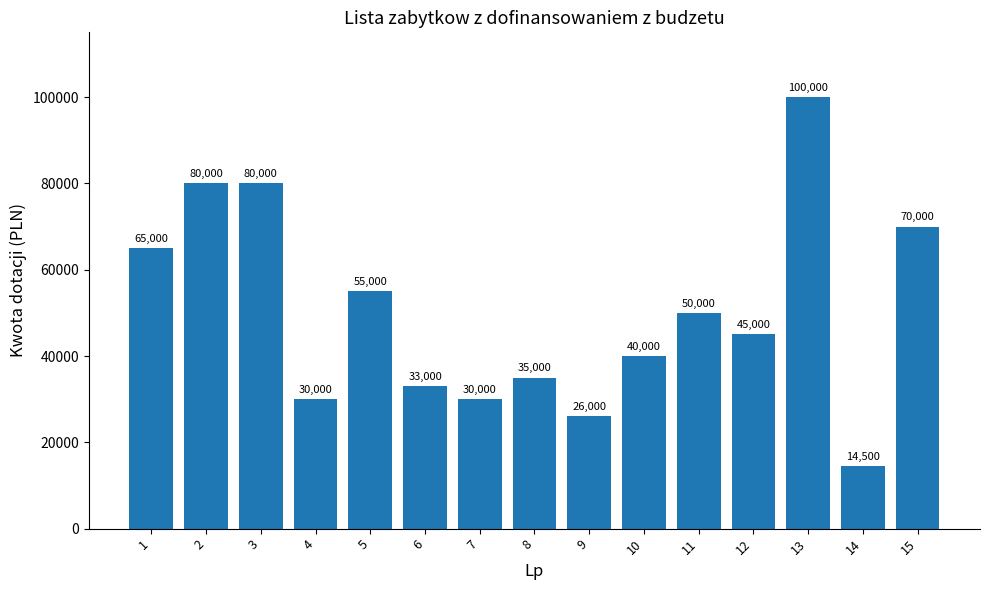

Are the bars grouped side by side (vs. stacked)?

No